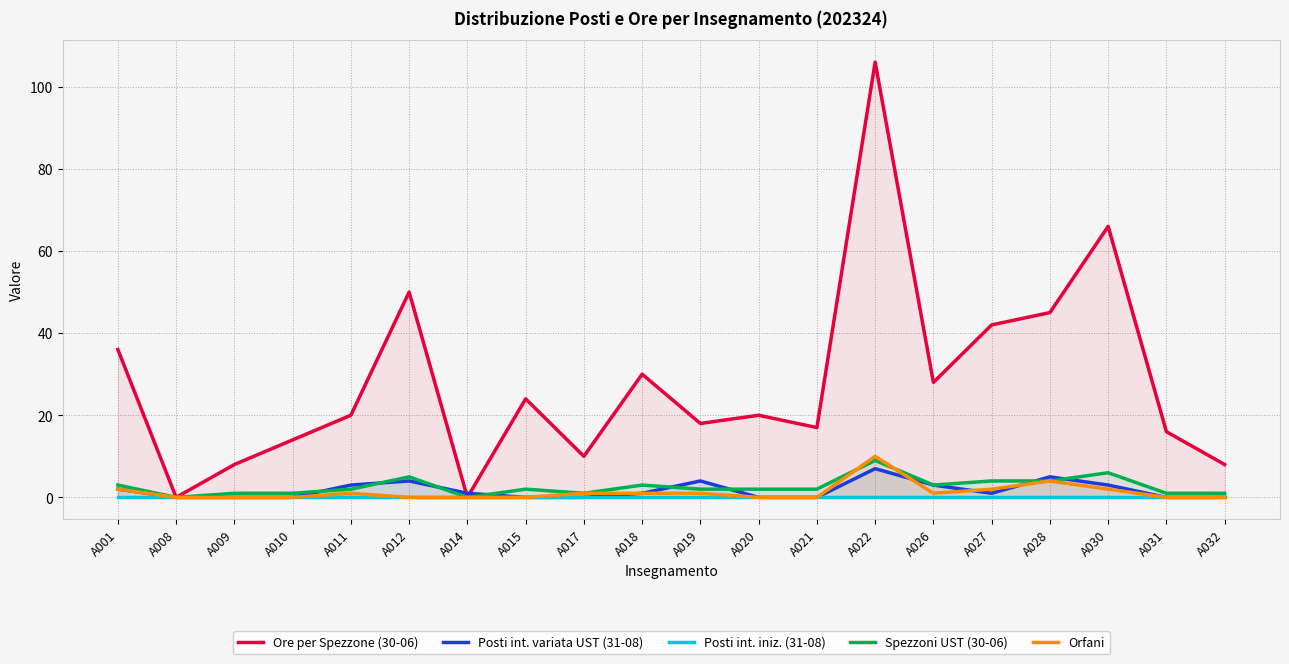

At which category is the sum across all series the highest?

A022